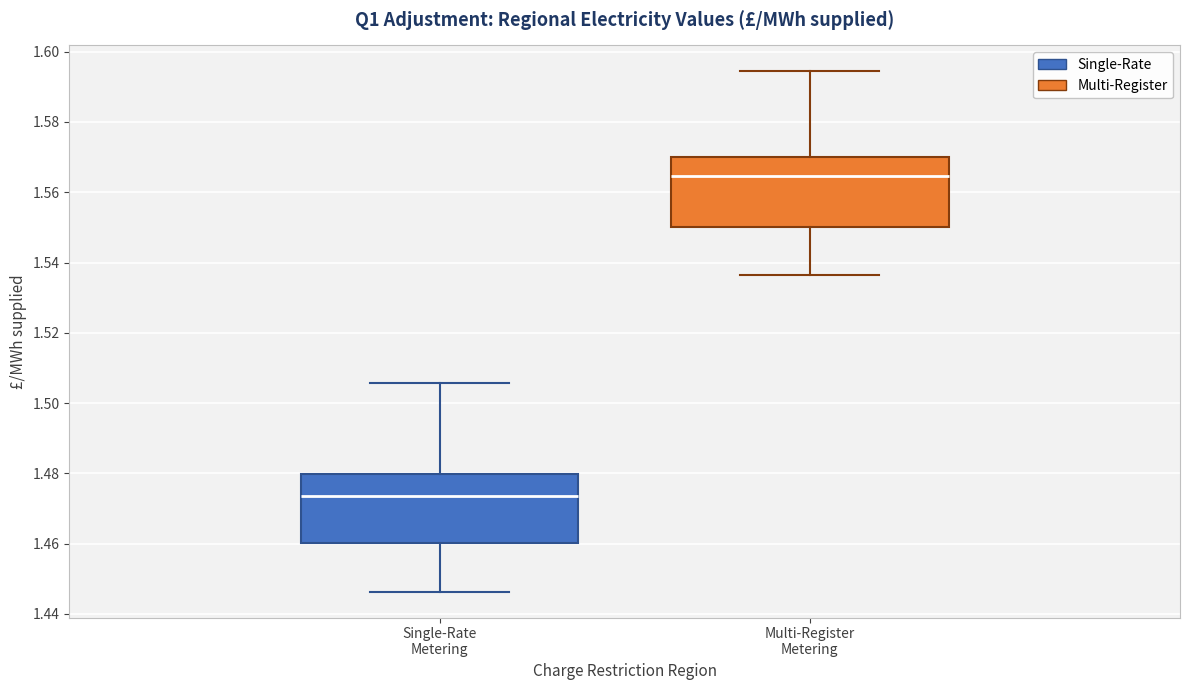

Which box has the lowest median line?

Single-Rate Metering